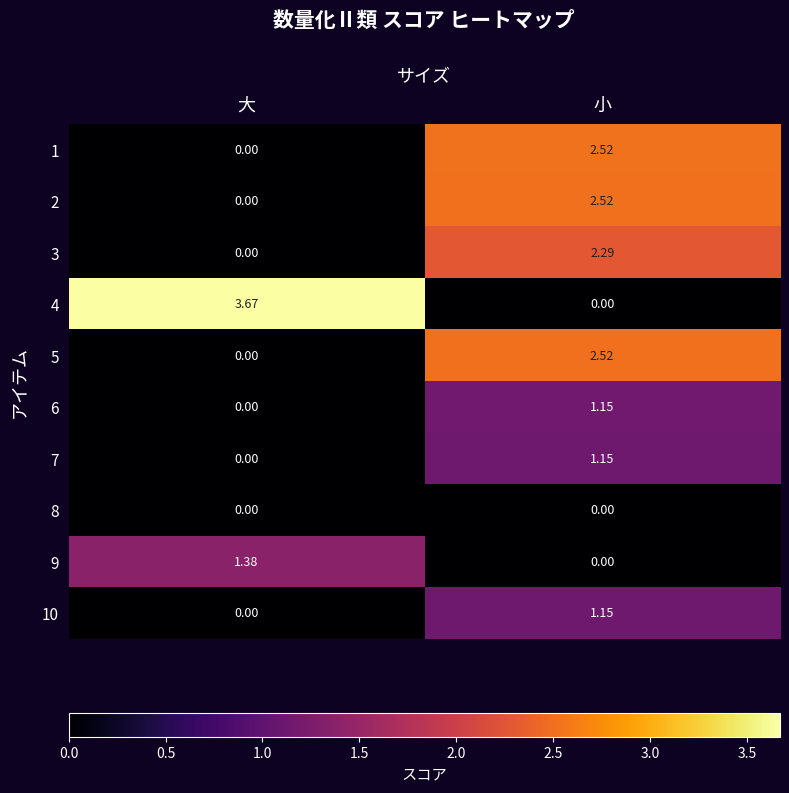

Which category has the highest value in the 5 series?

小